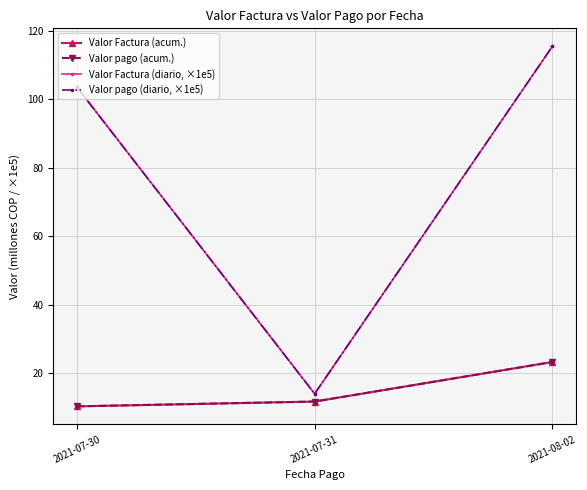

Reading left to right, list all the values displayed in this chart.

Valor Factura (acum.): 2021-07-30=10.4	2021-07-31=11.8	2021-08-02=23.3
Valor pago (acum.): 2021-07-30=10.4	2021-07-31=11.8	2021-08-02=23.3
Valor Factura (diario, ×1e5): 2021-07-30=103.6	2021-07-31=14.0	2021-08-02=115.5
Valor pago (diario, ×1e5): 2021-07-30=103.6	2021-07-31=14.0	2021-08-02=115.5